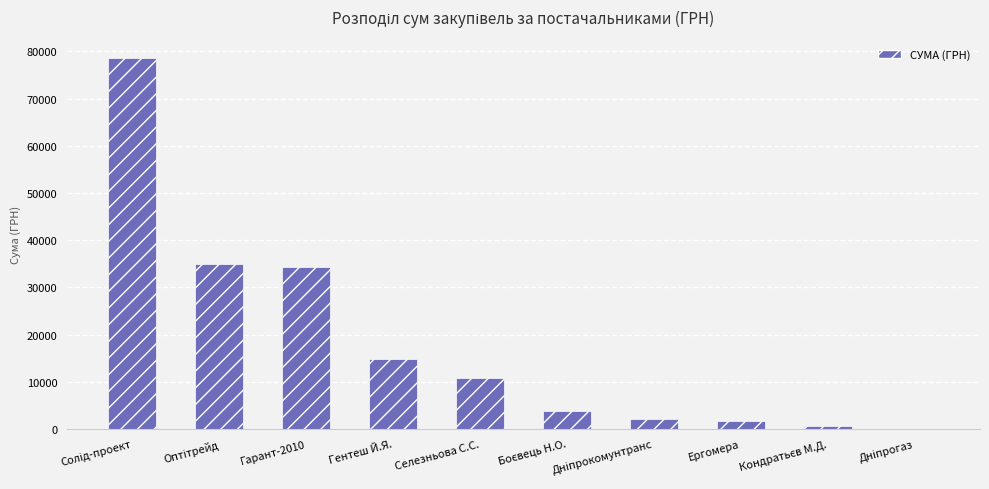

Are the bars grouped side by side (vs. stacked)?

No